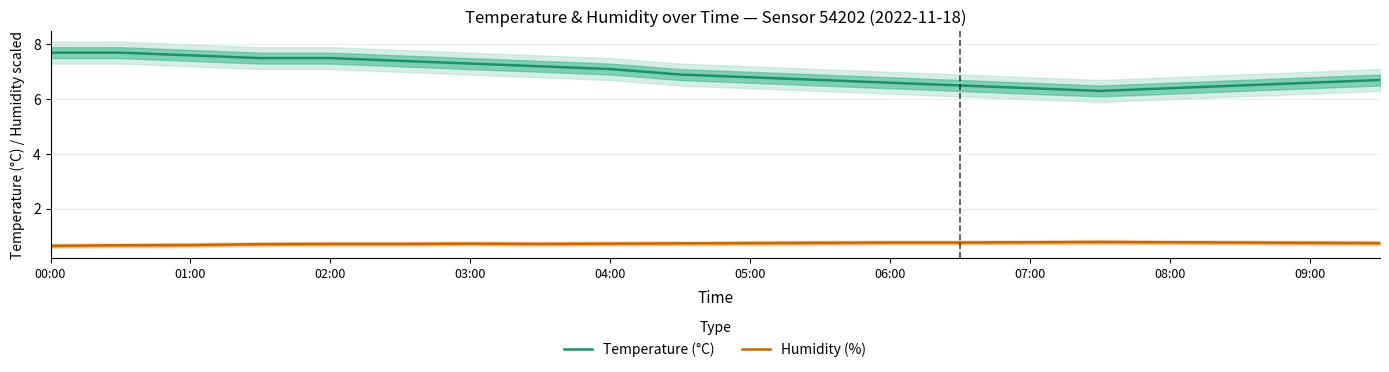

Which series has the widest spread of values?

Temperature (°C)